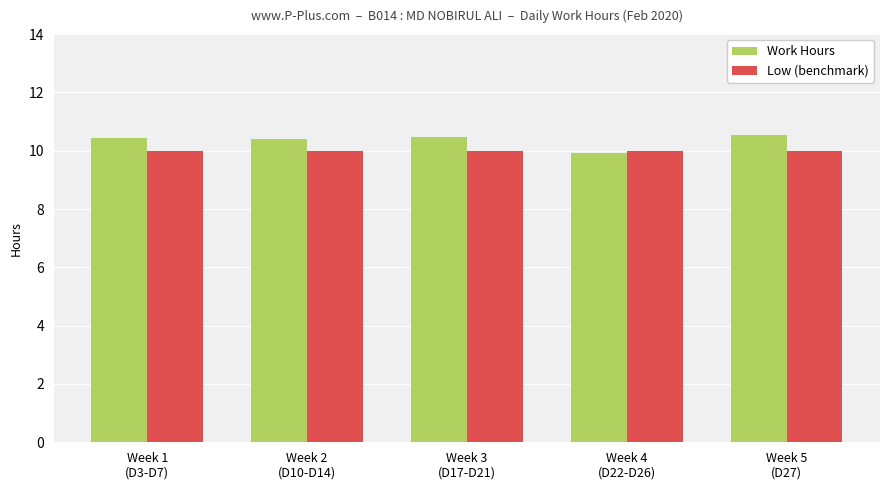

What is the sum of all Low (benchmark) values?

50.0